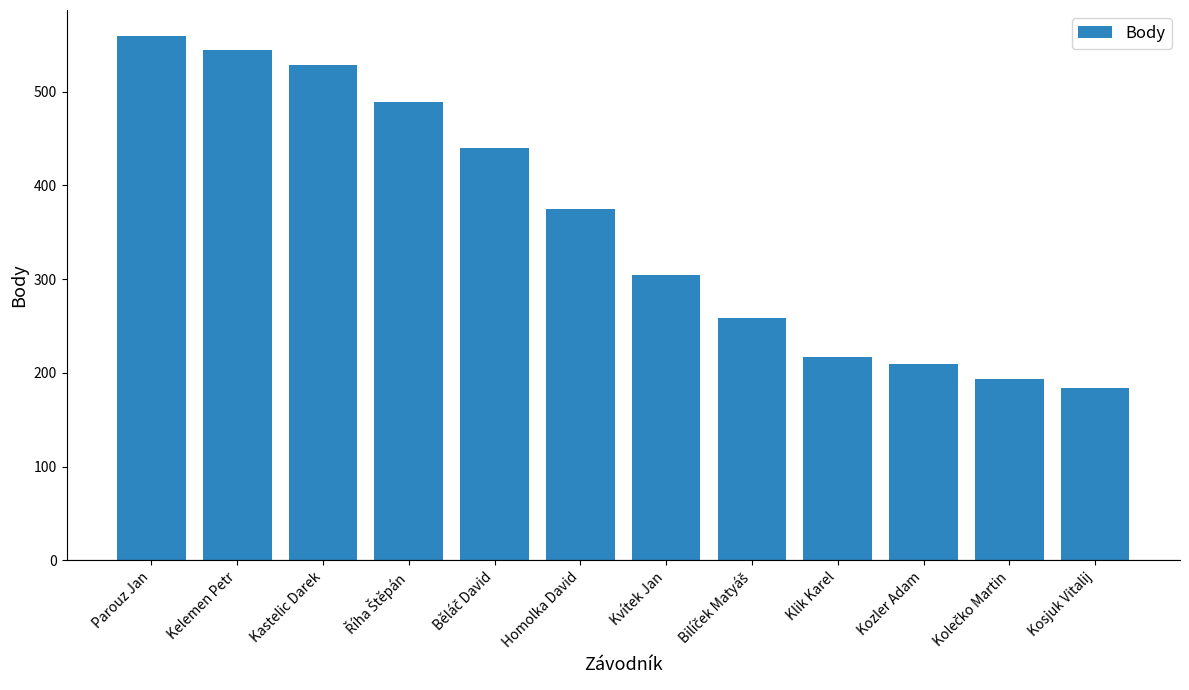

What is the sum of all values?

4301